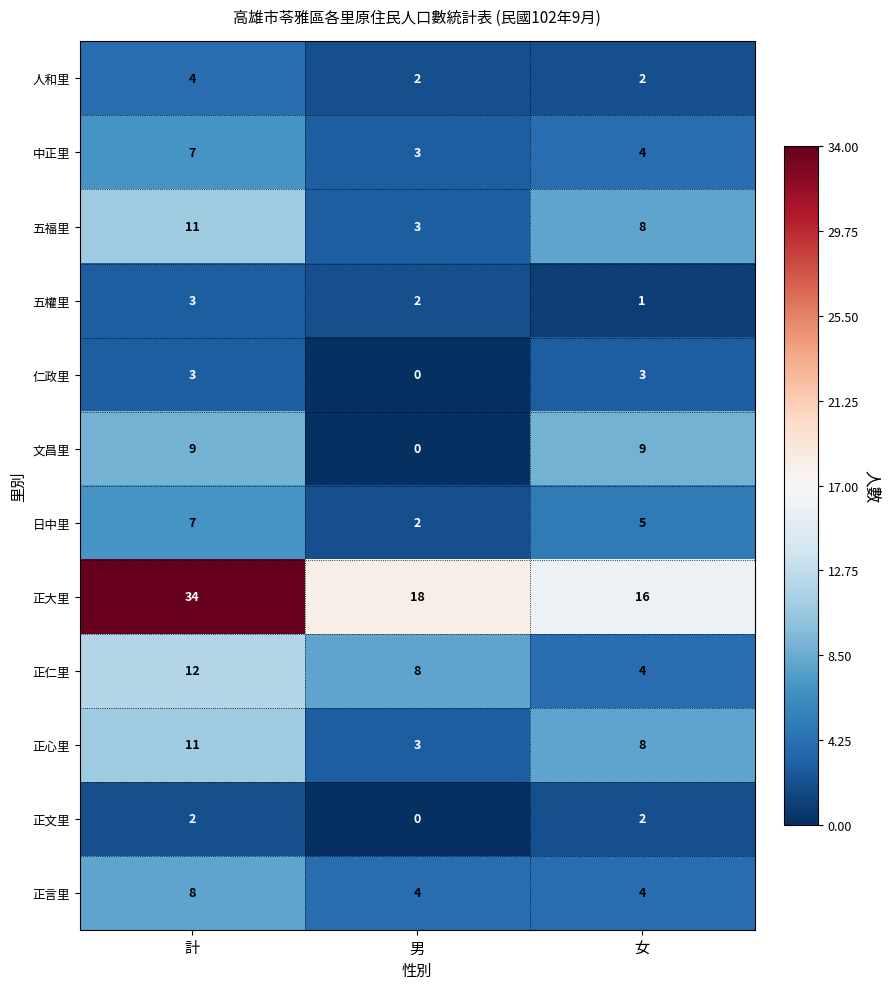

At how many categories does at least one series exceed 20?

1